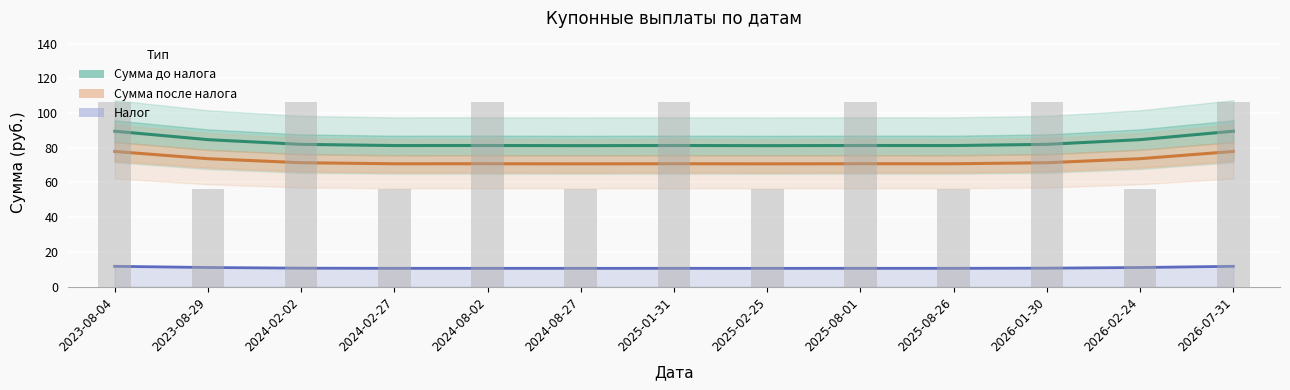

What is the average value of the Сумма до налога series?

83.2